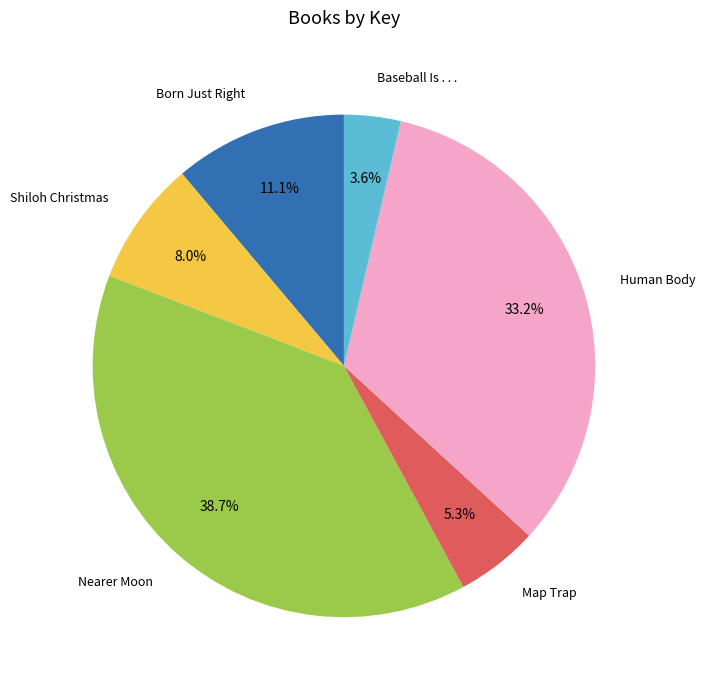

Does Human Body represent more than half of the total?

No